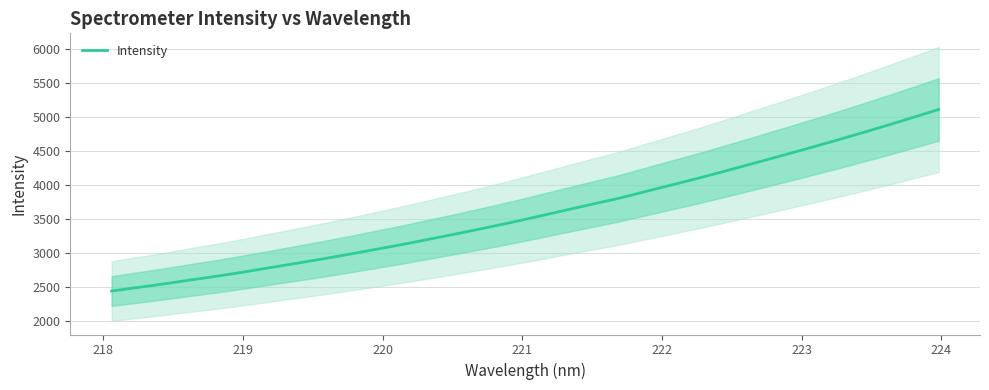

Count the number of data series in this chart.

1